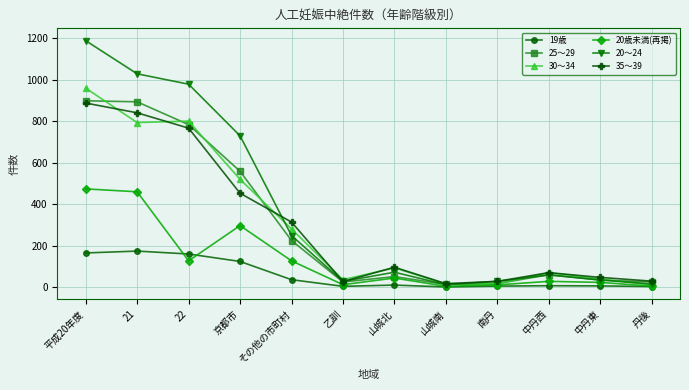

Where is 35～39 nearest to the value 452?

京都市